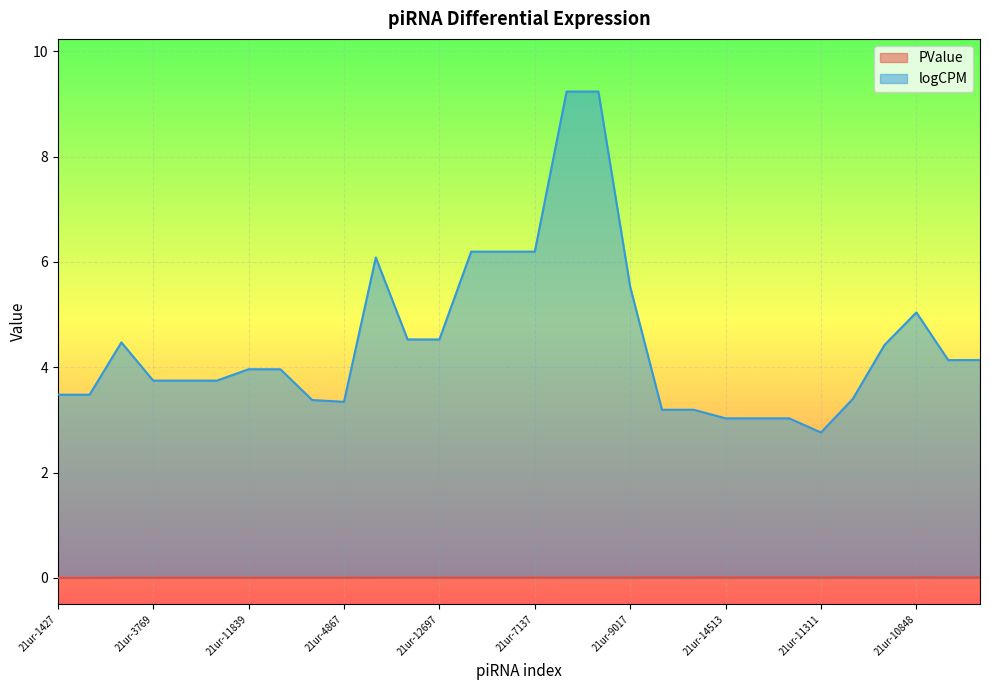

True or false: PValue and logCPM cross at least once.

False